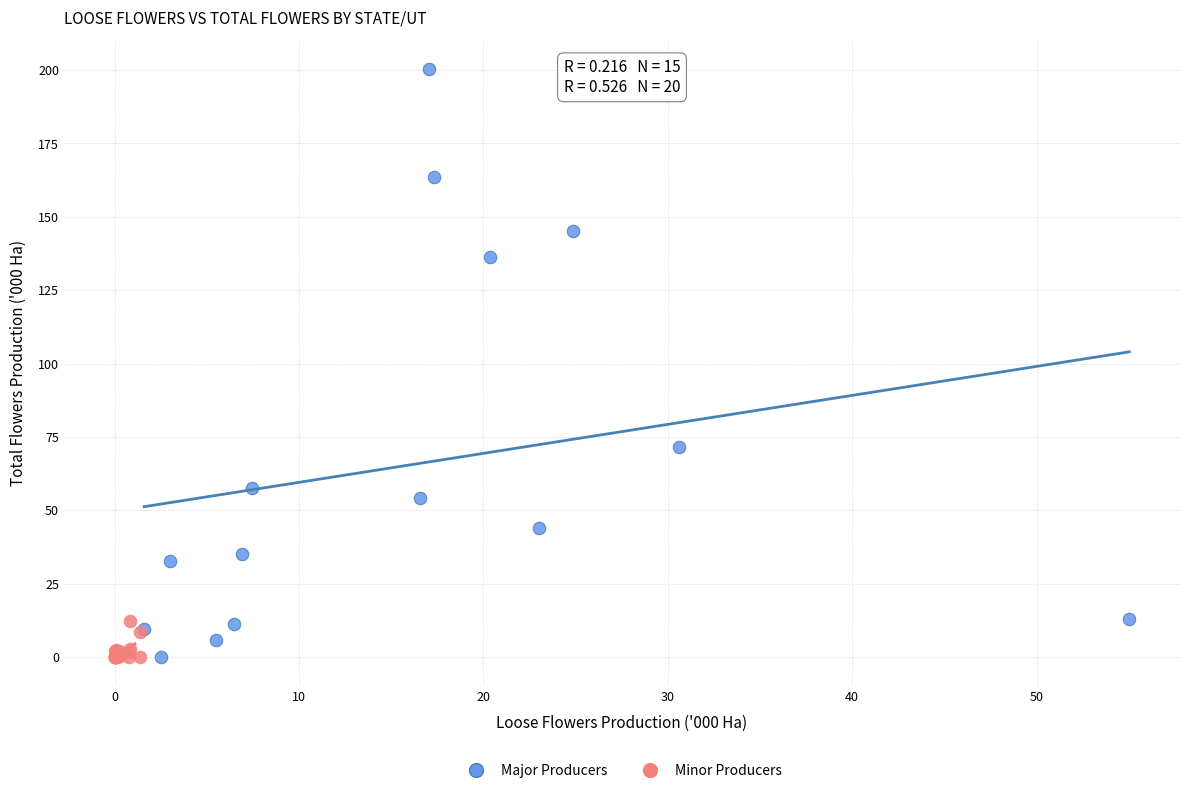

Which series has the largest Y range (max minus min)?

Major Producers